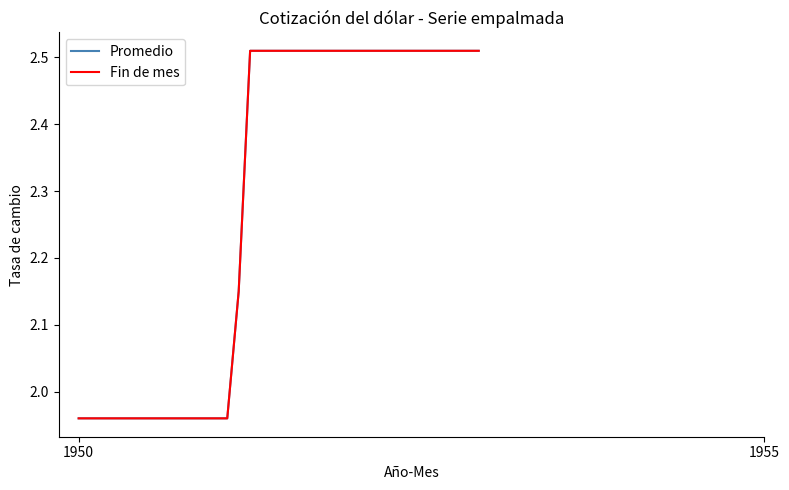

Does the chart have visible grid lines?

No